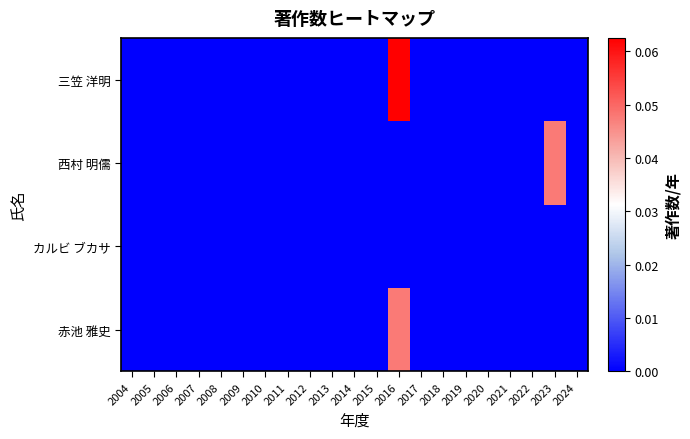

At how many categories does at least one series exceed 0?

2